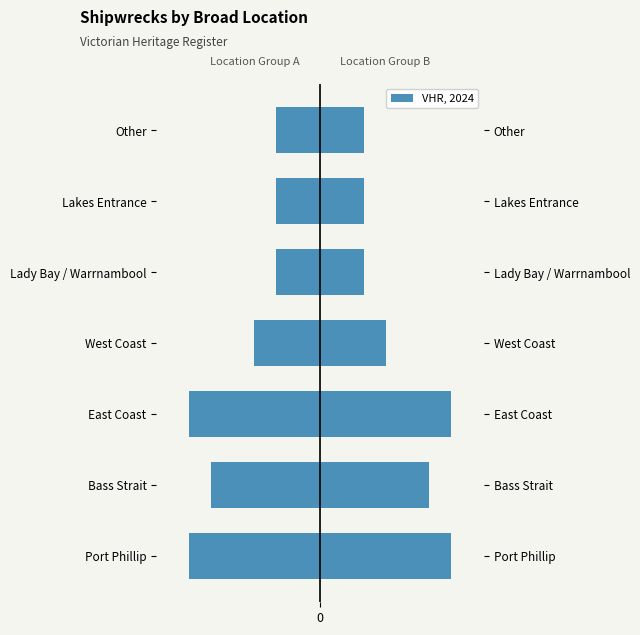

What is the highest value of the Left (count) series?

-2